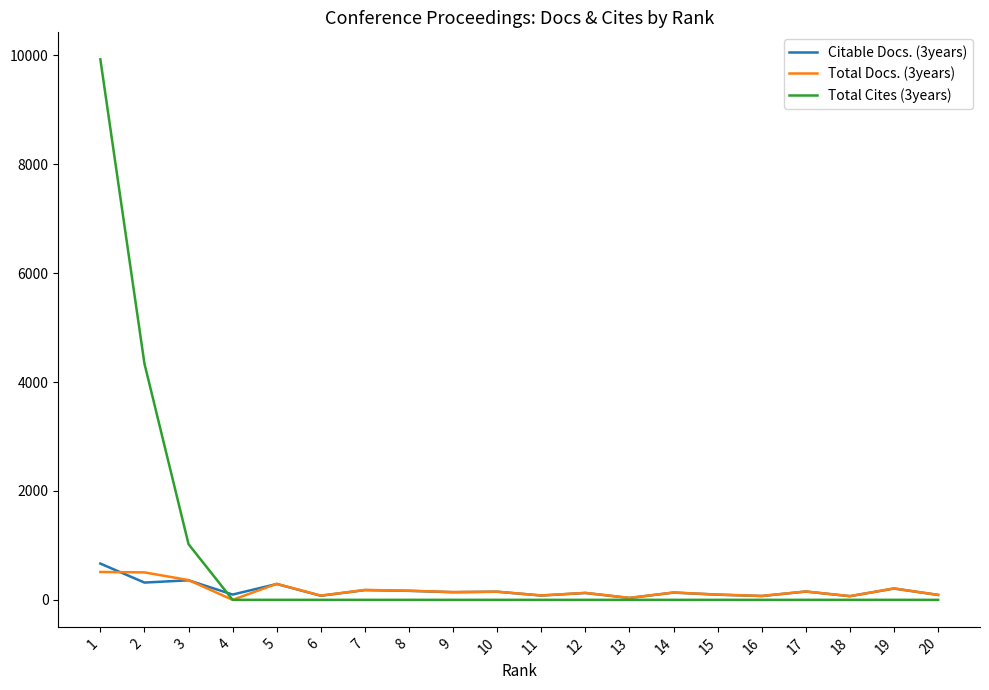

What is the difference between the maximum and minimum values in the Citable Docs. (3years) series?

632